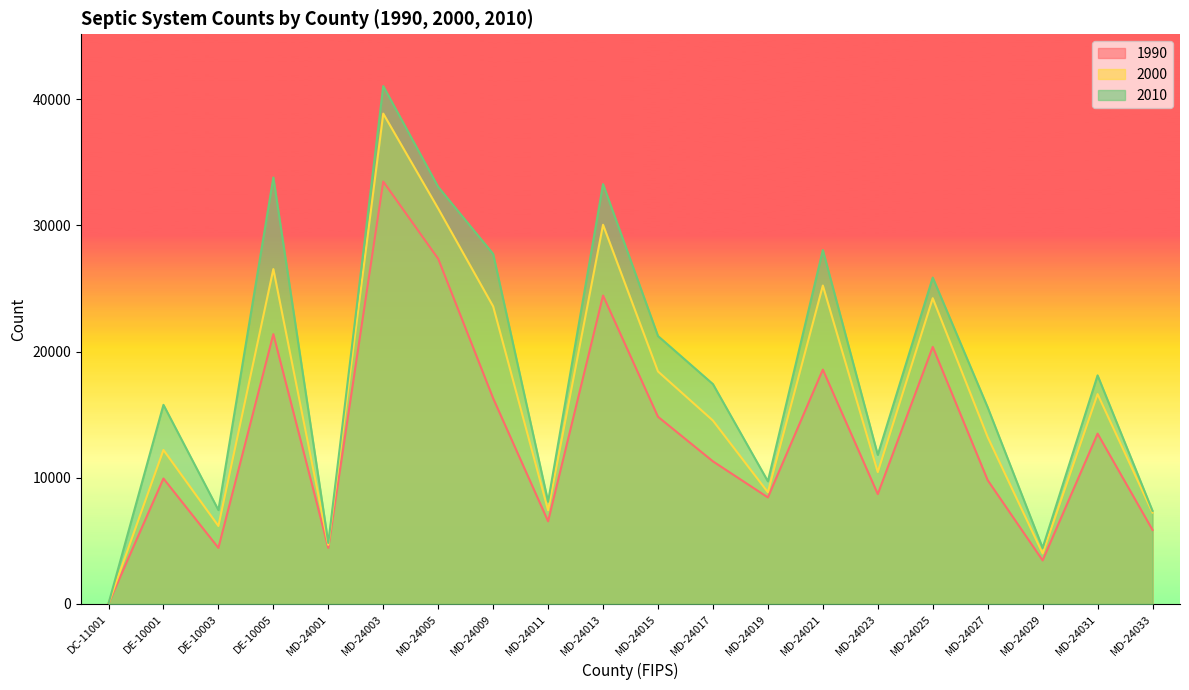

At which category is the sum across all series the highest?

MD-24003